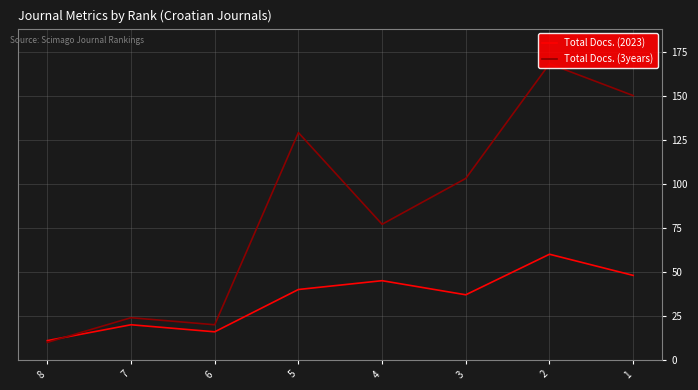

What is the difference between the Total Docs. (2023) values at 8 and 4?

34